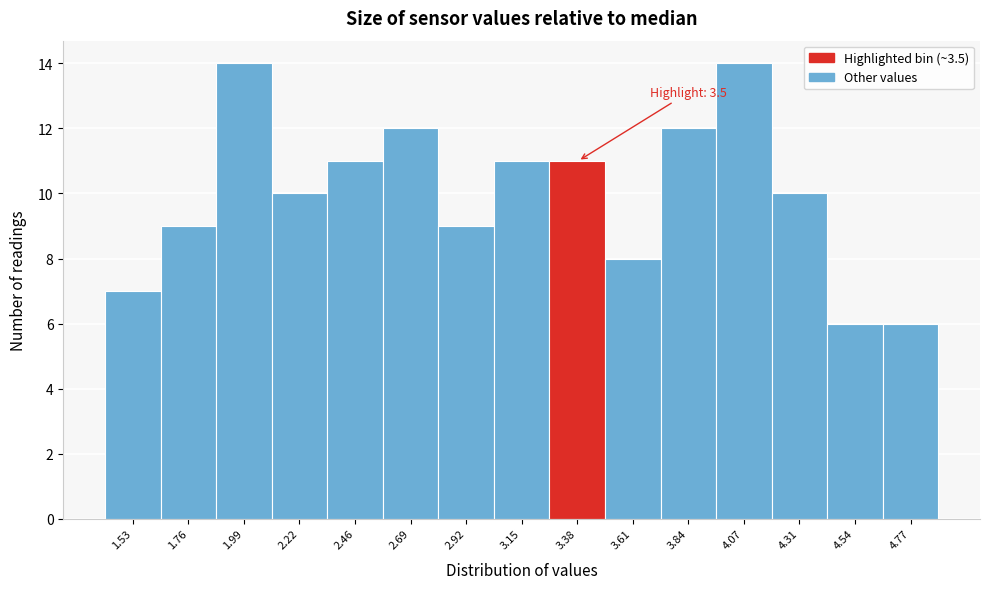

Reading right to left, what are all the values shown in this chart?

6	6	10	14	12	8	11	11	9	12	11	10	14	9	7